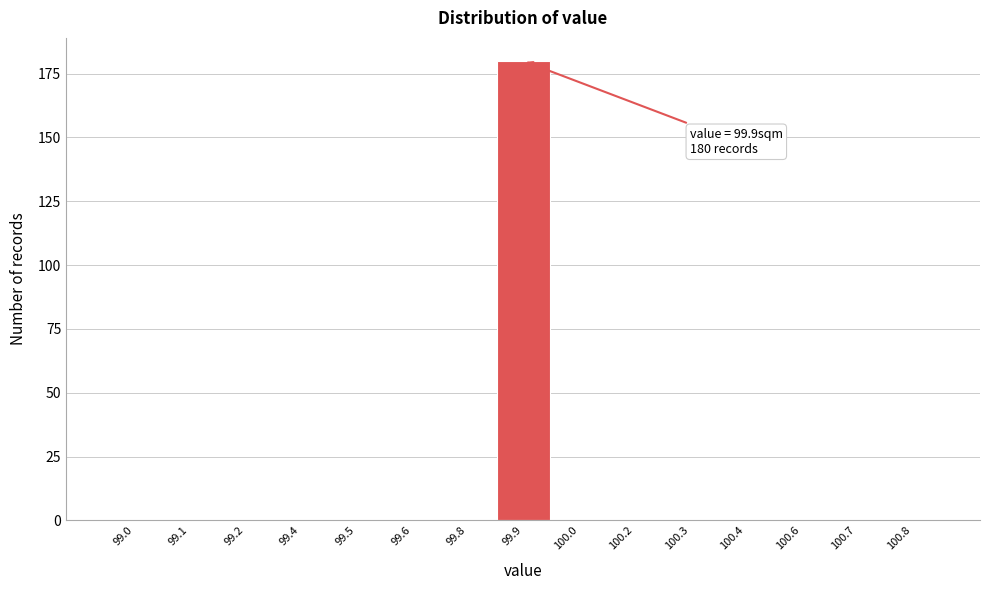

Reading left to right, what are all the values shown in this chart?

99.0=0	99.1=0	99.2=0	99.4=0	99.5=0	99.6=0	99.8=0	99.9=180	100.0=0	100.2=0	100.3=0	100.4=0	100.6=0	100.7=0	100.8=0